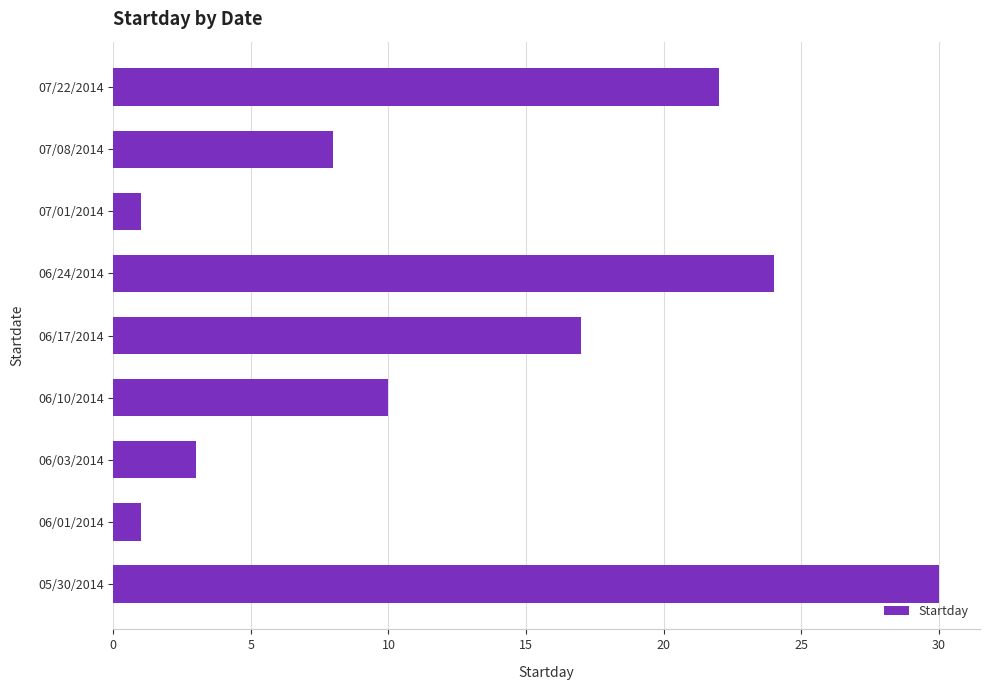

Is it true that the value at 06/24/2014 is 24?

True